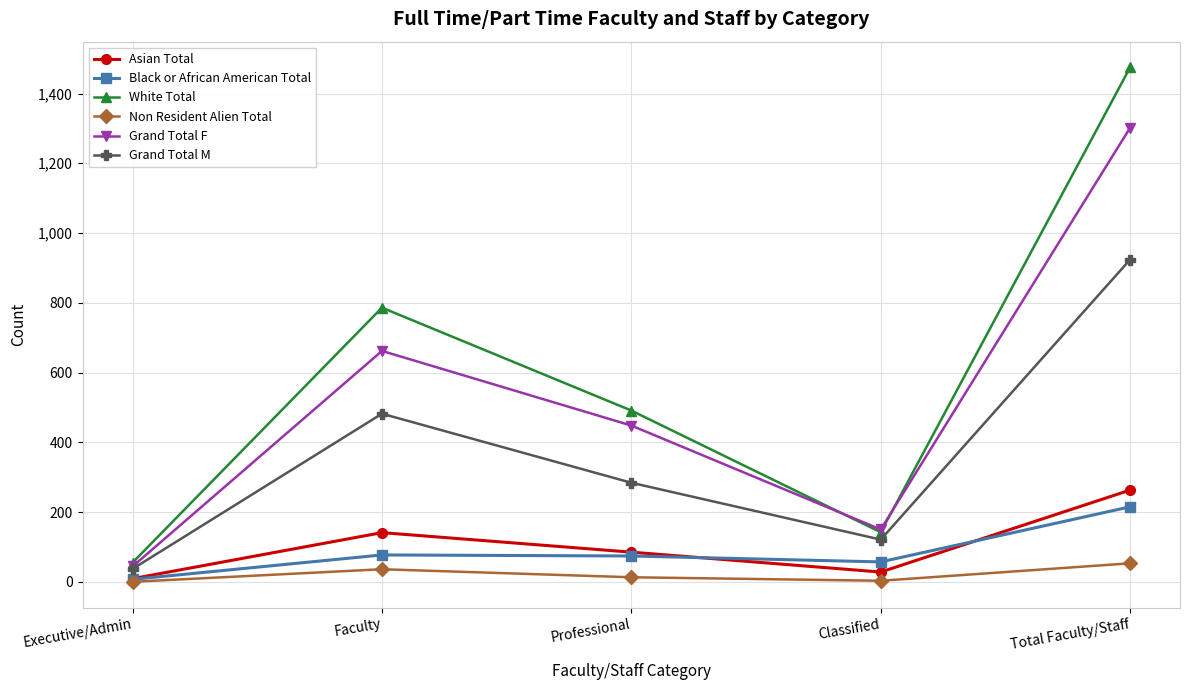

True or false: Grand Total F and Non Resident Alien Total cross at least once.

False